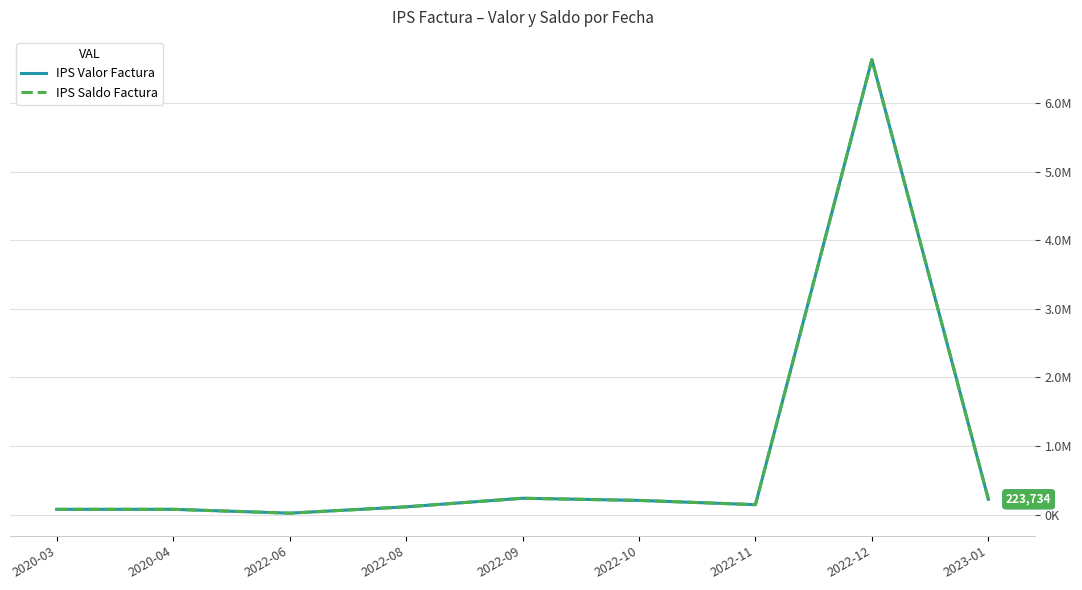

Which series has the widest spread of values?

IPS Valor Factura